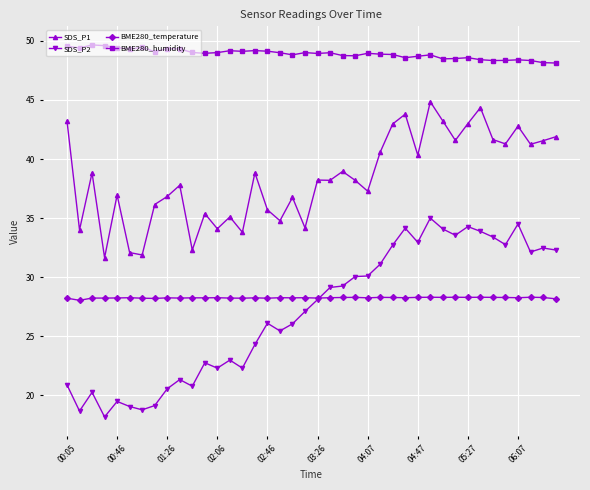

What is the difference between the maximum and minimum values in the SDS_P1 series?

13.2